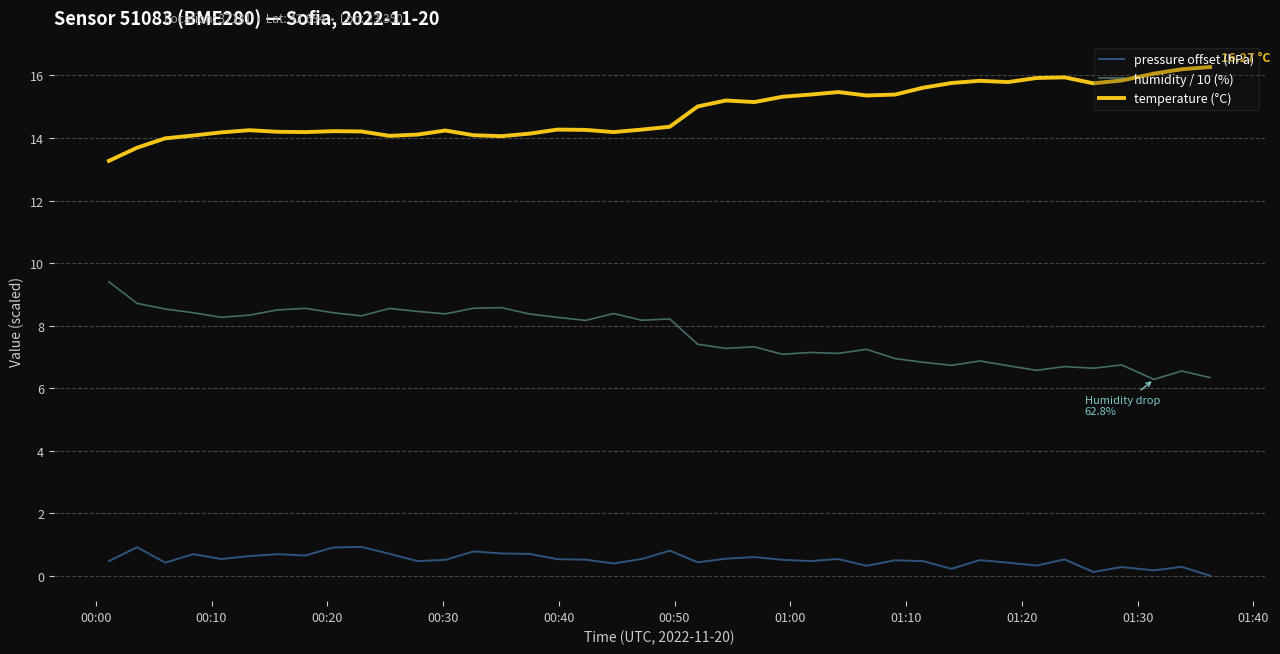

What are all the series names shown in the legend?

pressure offset (hPa), humidity / 10 (%), temperature (°C)